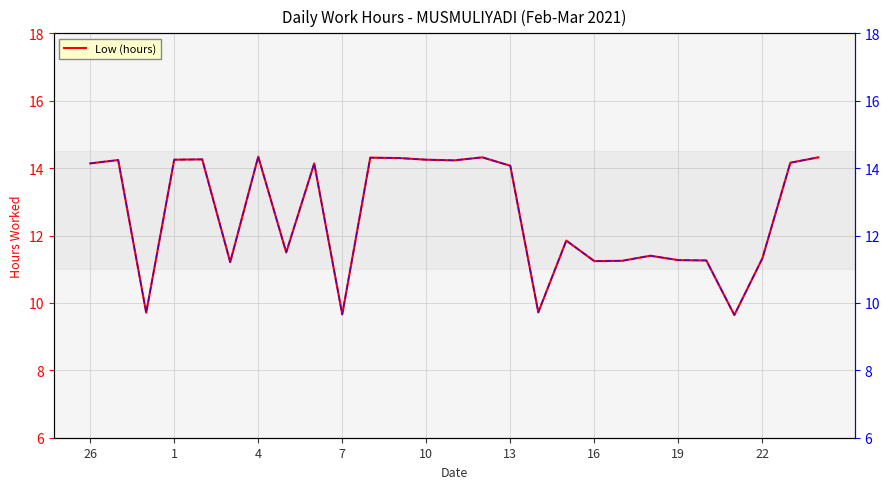

True or false: Low (hours) has a value of 11.2 at 16.

True